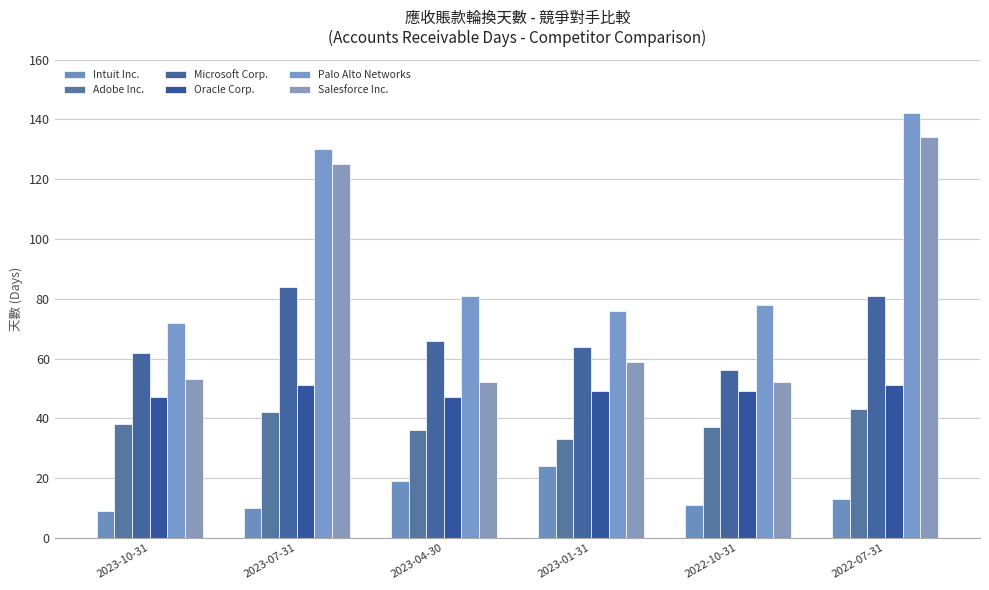

Rank the series at 2023-07-31 from highest to lowest value.

Palo Alto Networks, Salesforce Inc., Microsoft Corp., Oracle Corp., Adobe Inc., Intuit Inc.